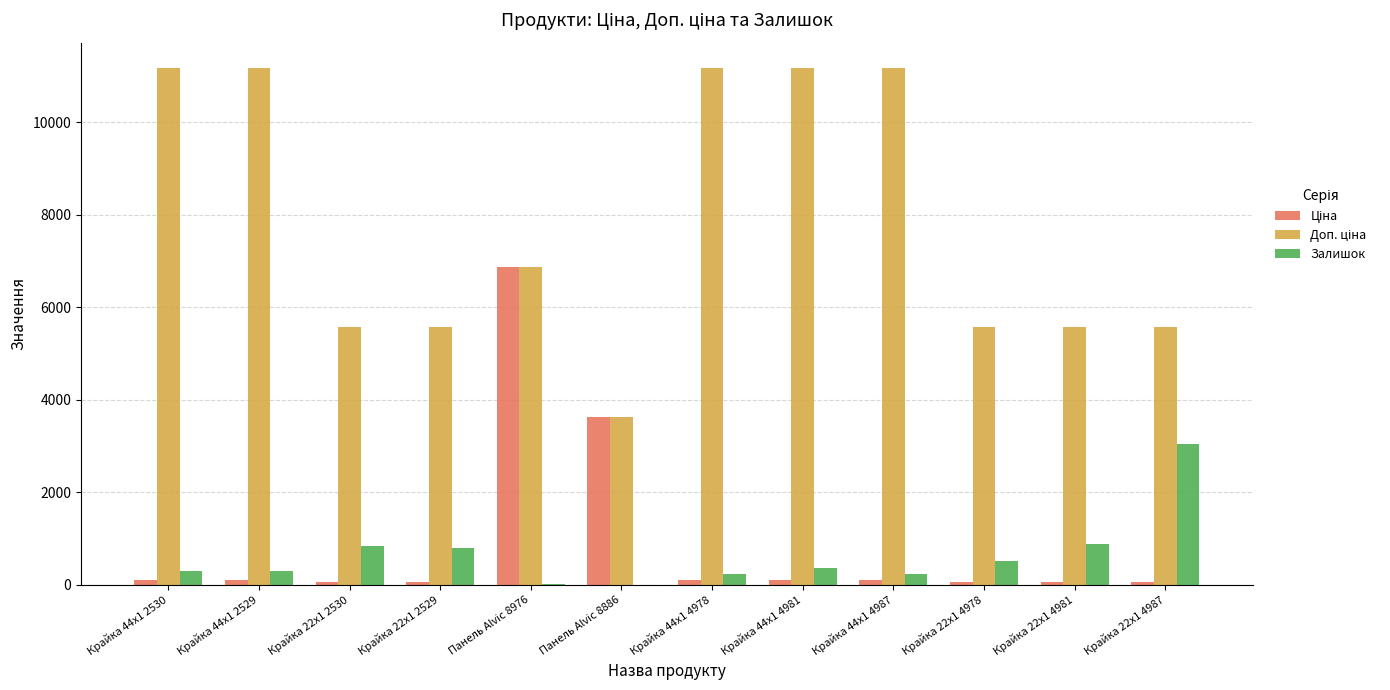

The value of Залишок at Крайка 22x1 2529 is 798.0. True or false?

True